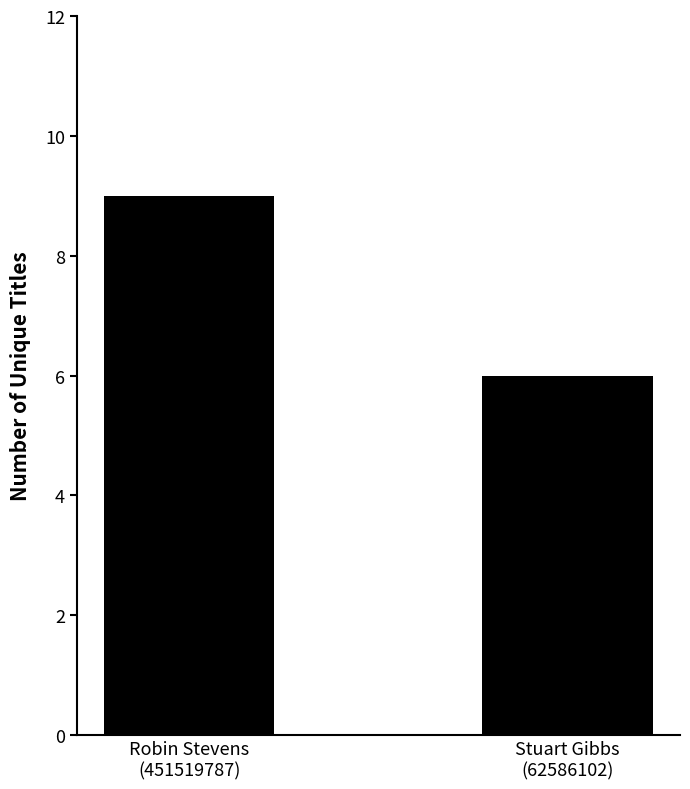

What is the difference between the maximum and minimum values?

3